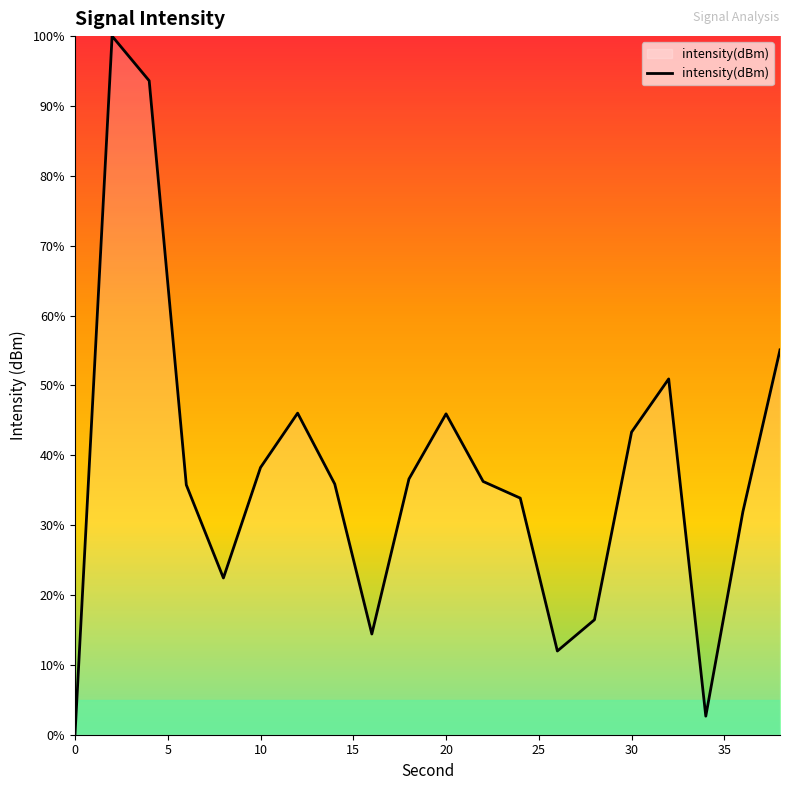

Where does the data first go above -119?

5